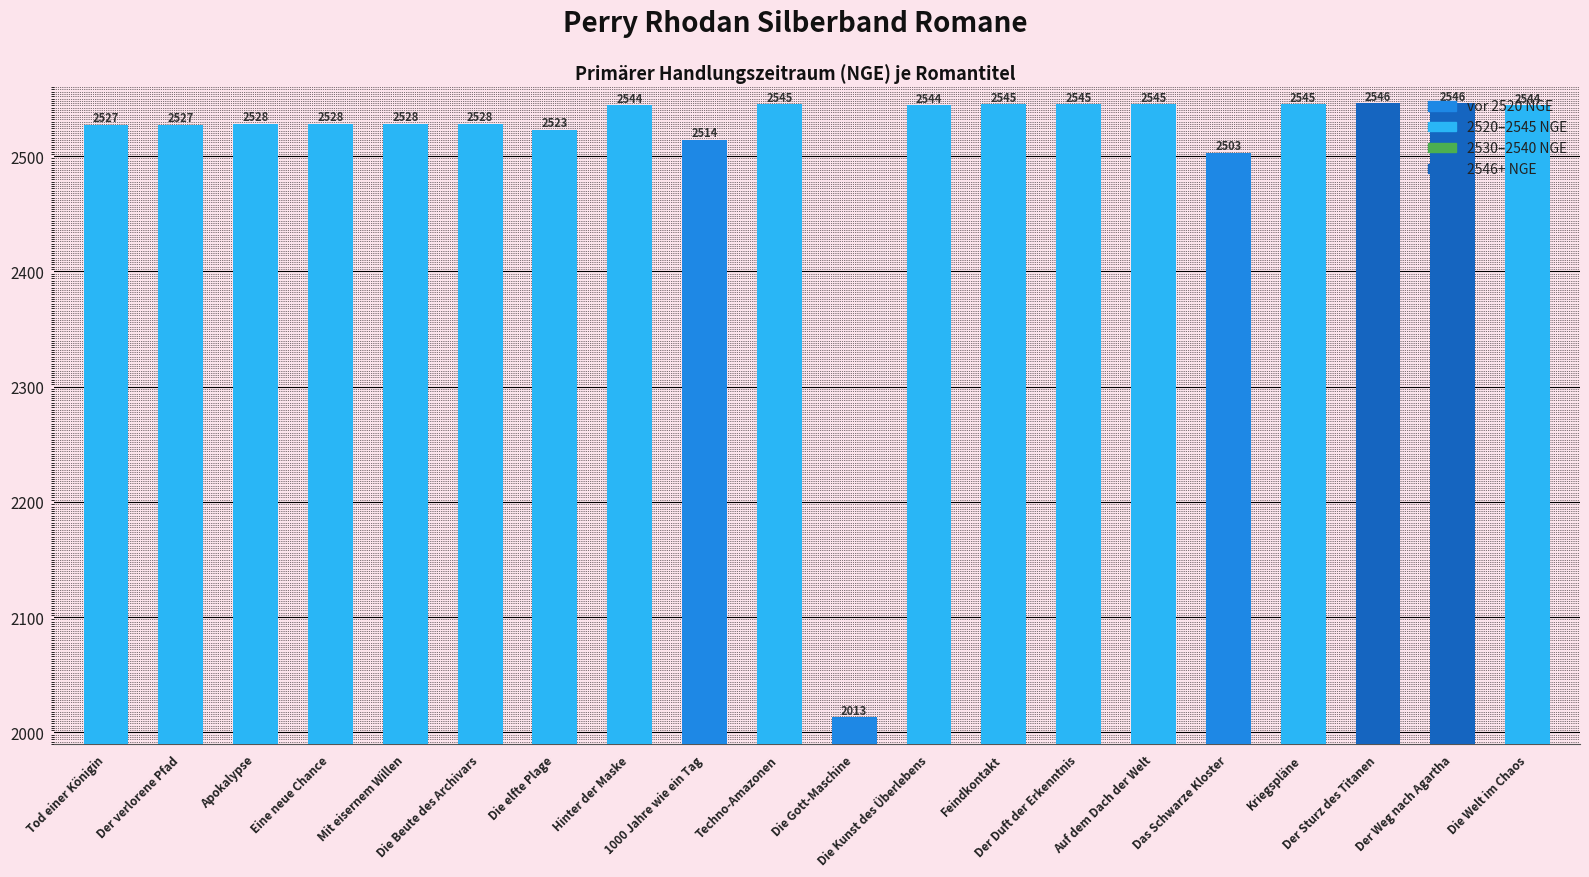

What is the difference between the maximum and minimum values?

533